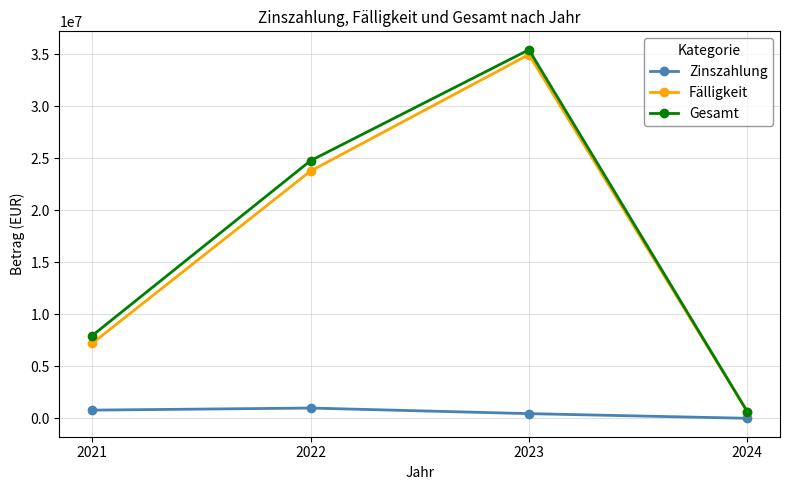

Which series changed the most between 2021 and 2022?

Gesamt